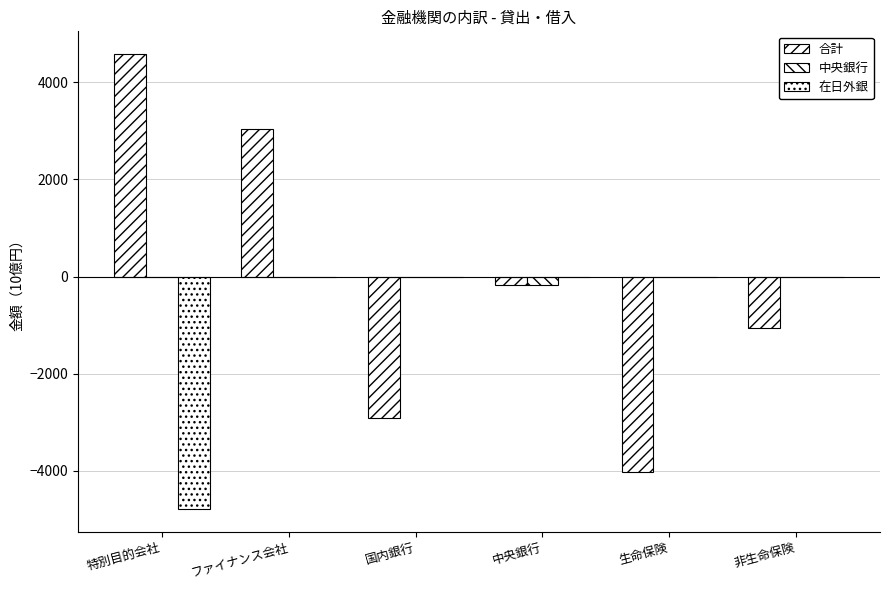

How many distinct data groups are displayed?

3